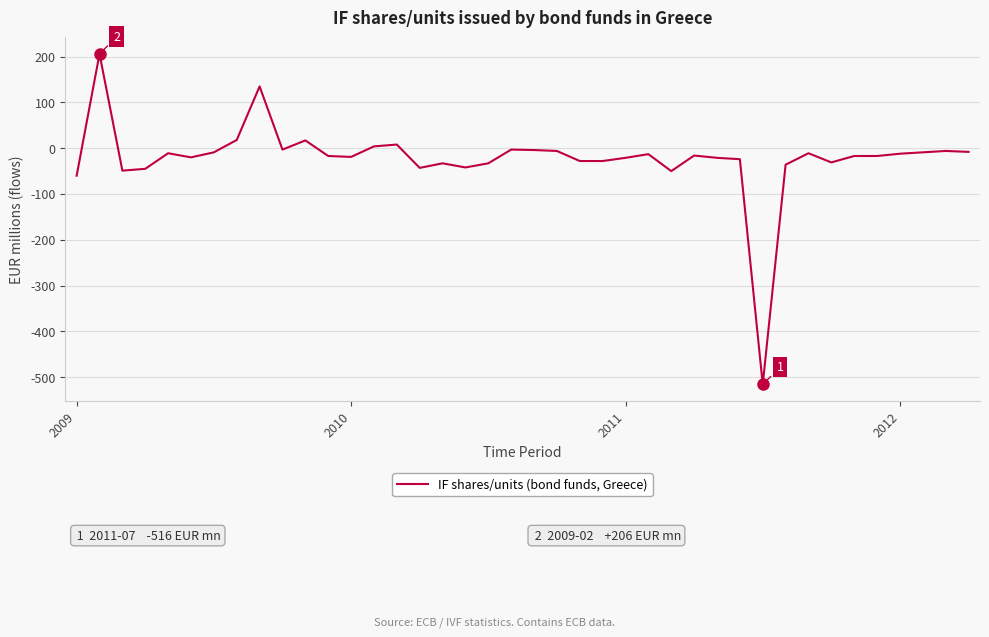

What is the maximum value shown in the chart?

206